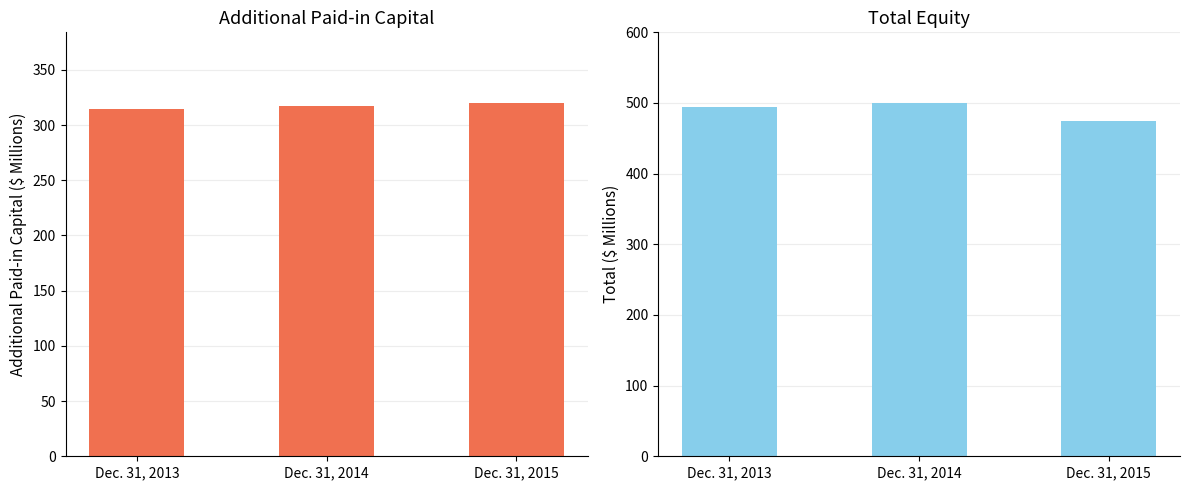

Is the value of Total at Dec. 31, 2013 greater than the value of Additional Paid-in Capital at Dec. 31, 2014?

Yes